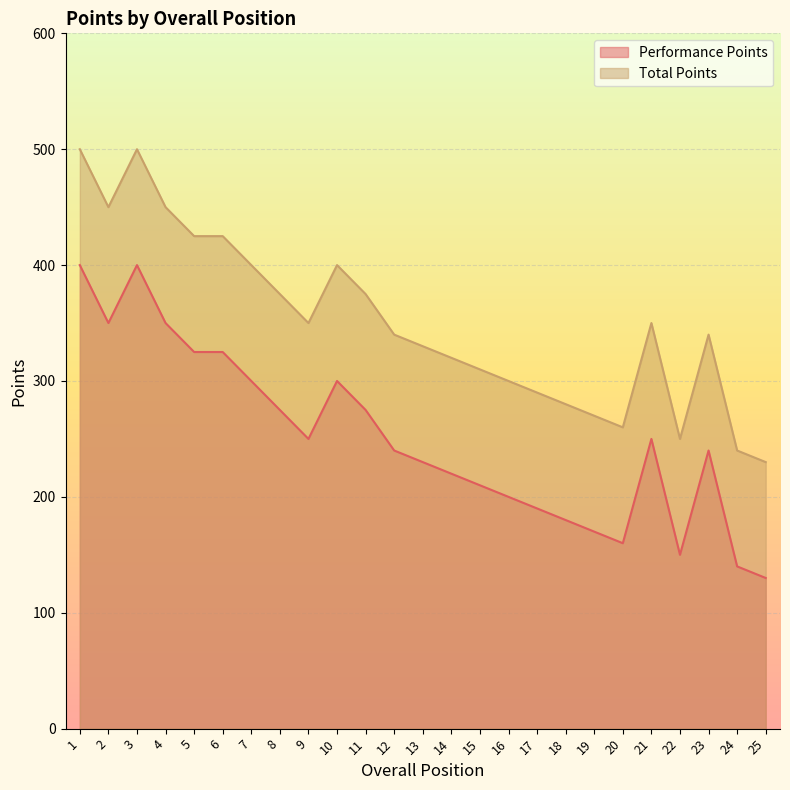

How many interior local valleys does the Performance Points series have?

4